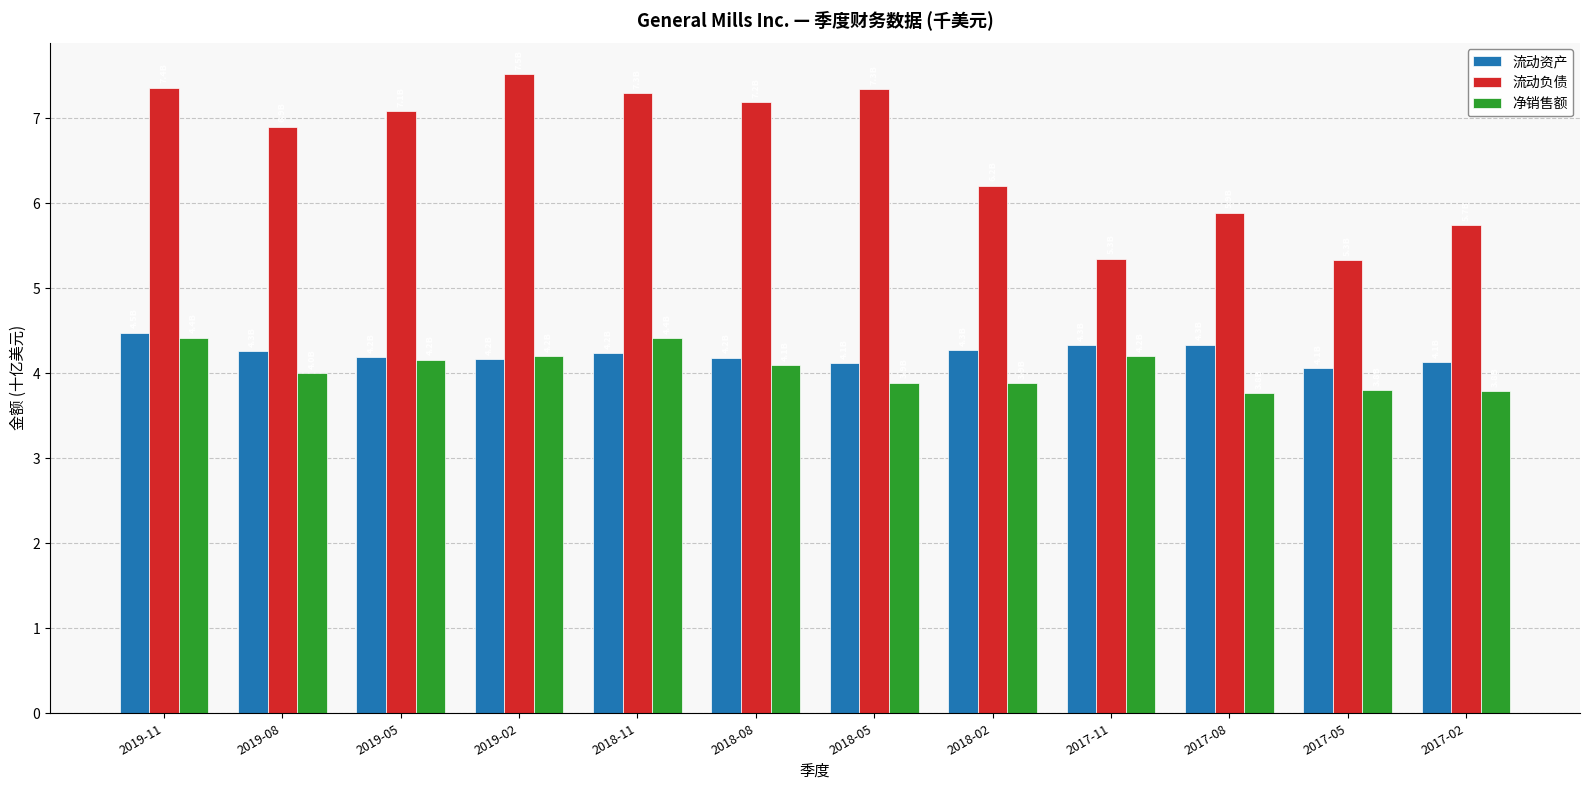

What is the difference between the highest and lowest values at 2017-08?

2.1